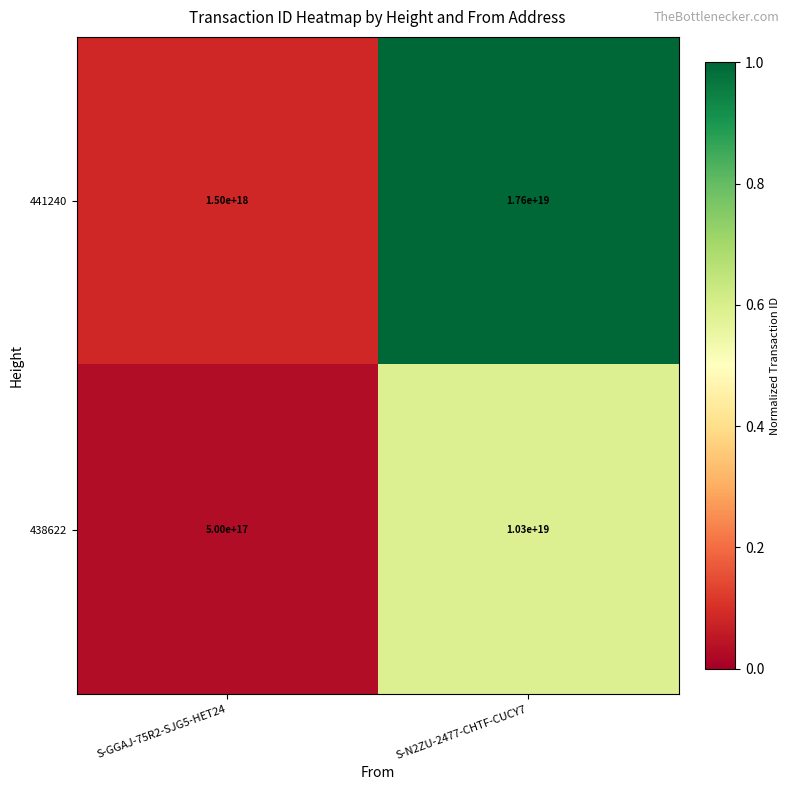

Which category has the highest value in the 438622 series?

S-N2ZU-2477-CHTF-CUCY7